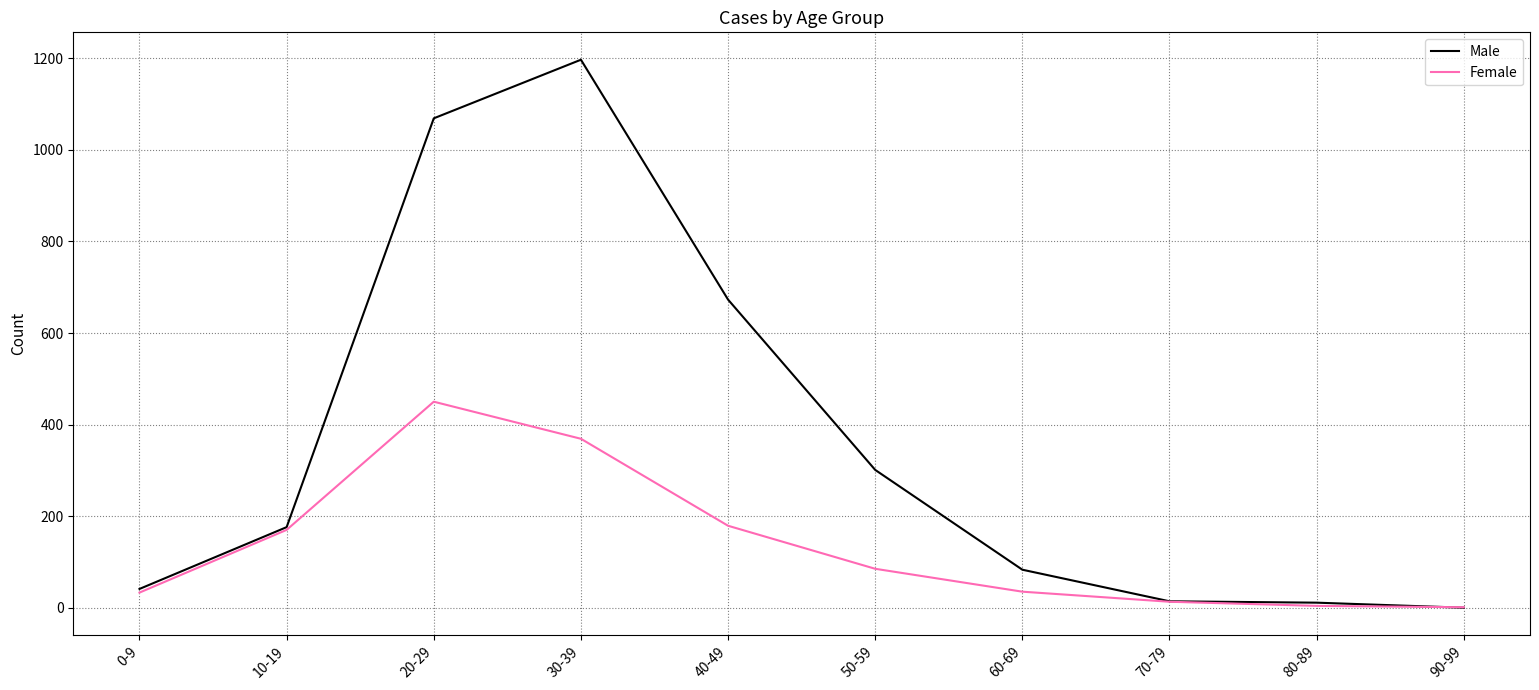

What is the difference between the maximum and second lowest values in the Female series?

446